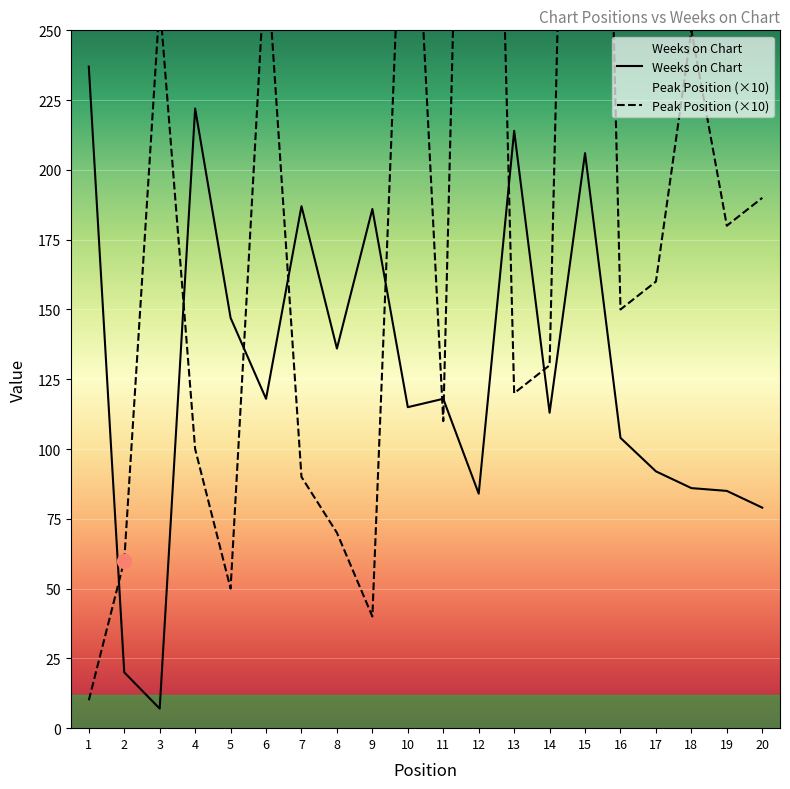

At which label does Peak Position first exceed 150?

3